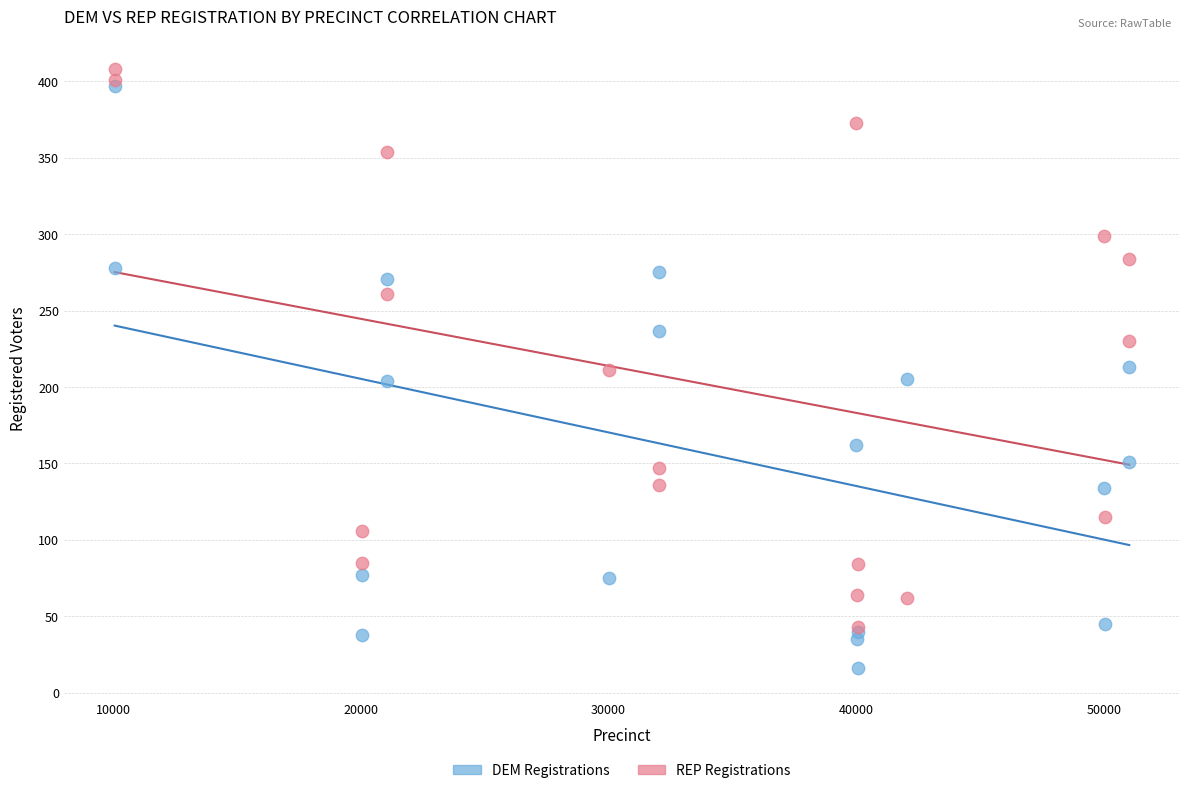

What are all the series names shown in the legend?

DEM Registrations, REP Registrations